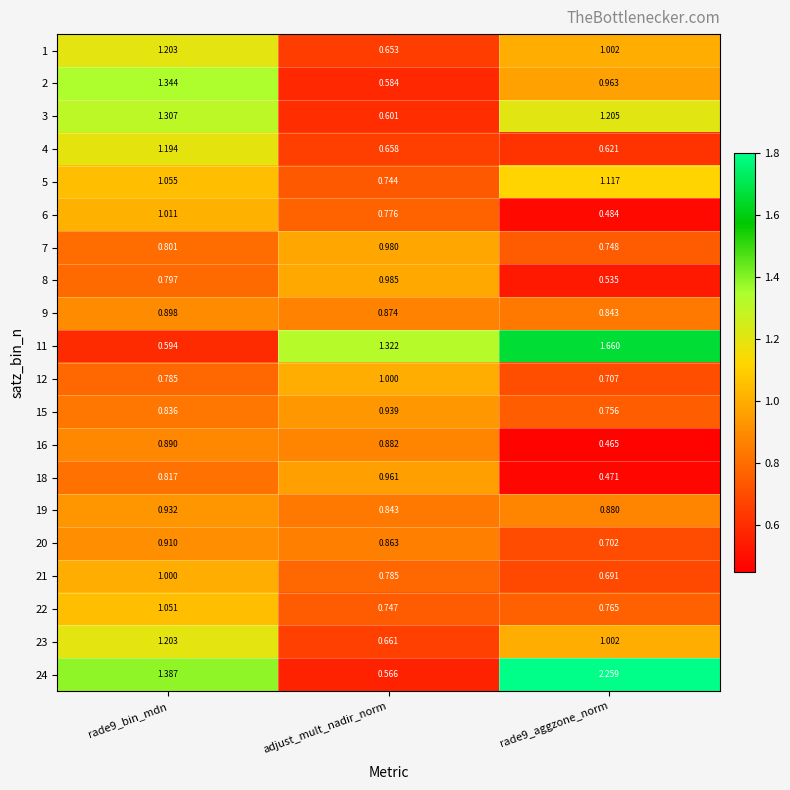

Is the value of 22 at adjust_mult_nadir_norm greater than the value of 16 at adjust_mult_nadir_norm?

No